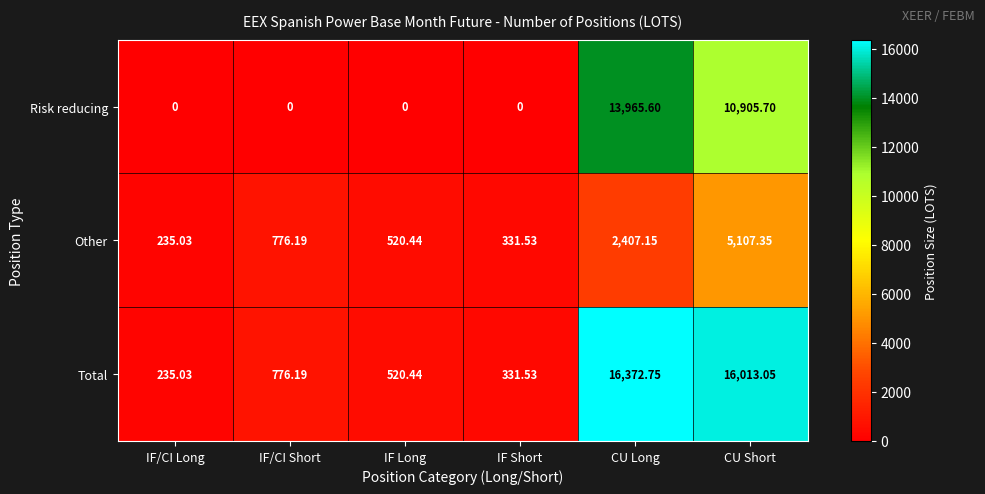

What is the total value across all series at IF/CI Short?

1552.4